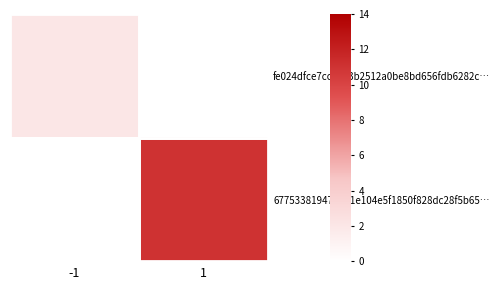

Reading left to right, extract all data points from this chart.

fe024dfce7cc7003b2512a0be8bd656fdb6282c…: -1=2	1=0
677533819473d01e104e5f1850f828dc28f5b65…: -1=0	1=11